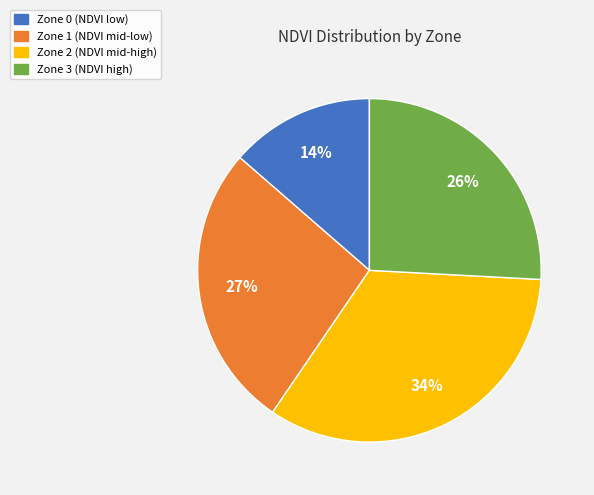

What is the smallest slice in the pie chart?

Zone 0